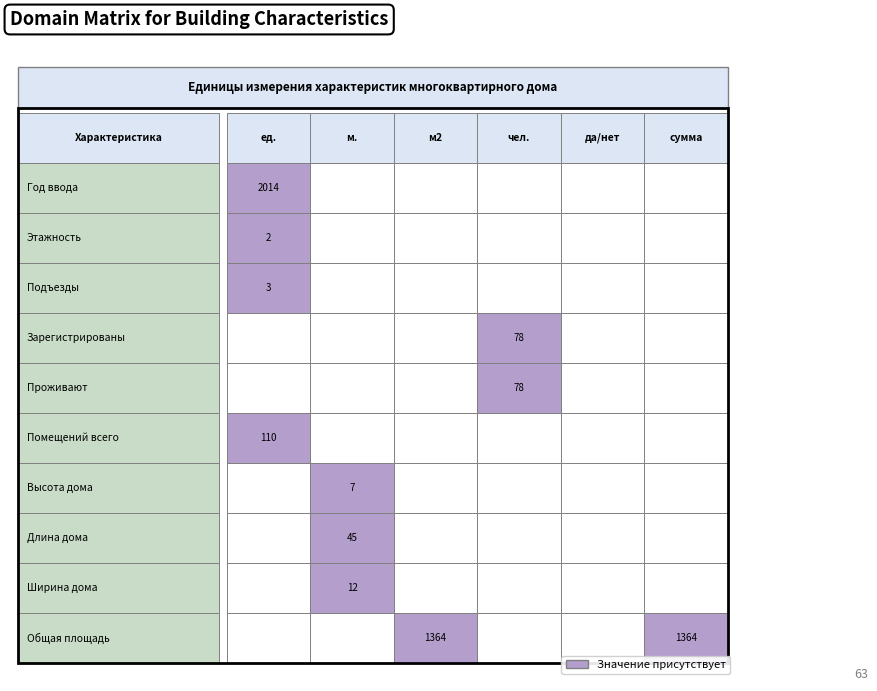

List the labels in order of Ширина дома value, largest first.

1, 0, 2, 3, 4, 5